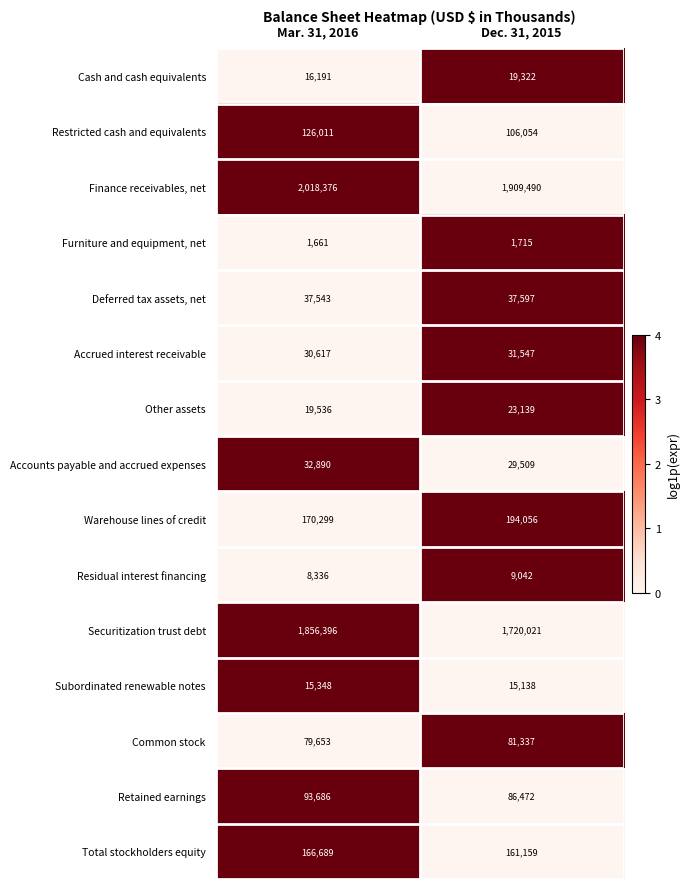

At which category is the sum across all series the highest?

Mar. 31, 2016